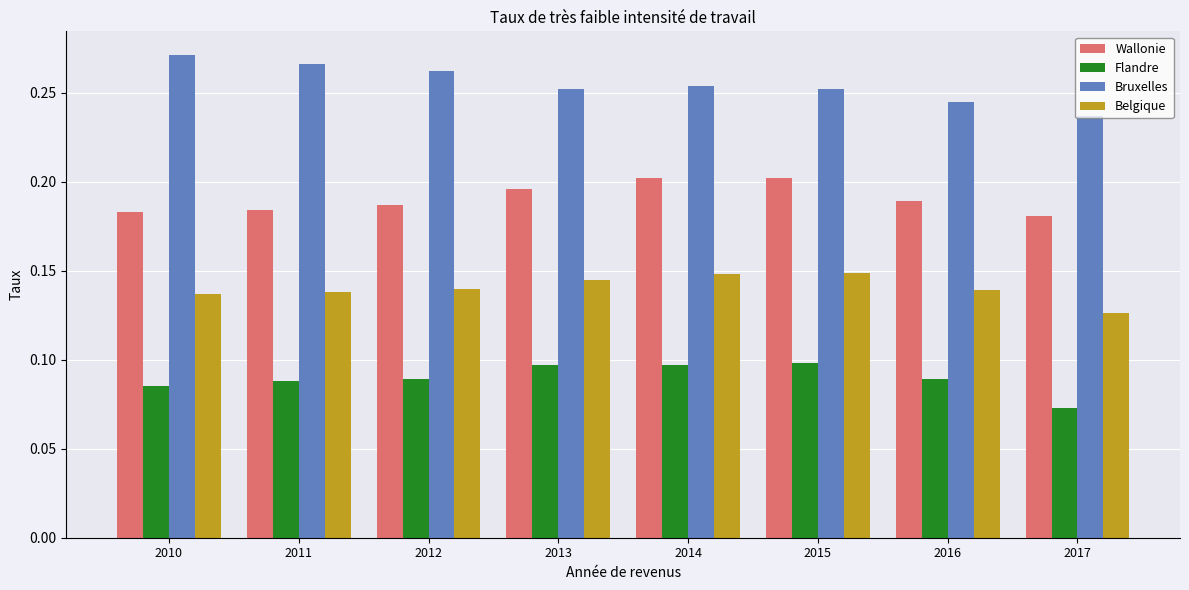

The Bruxelles series shows 0.1 at 2011. True or false?

False